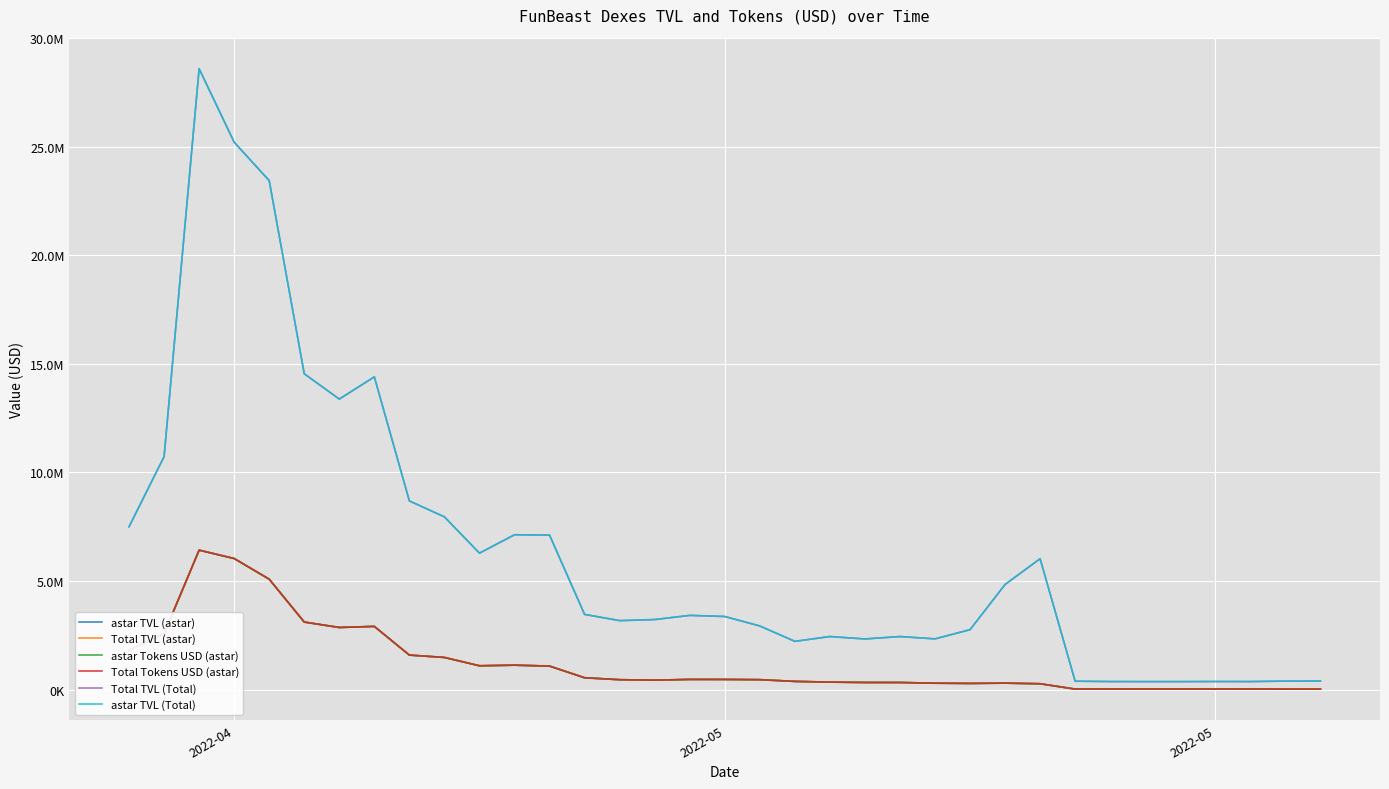

What is the sum of all Total TVL (Total) values?

222921728.4